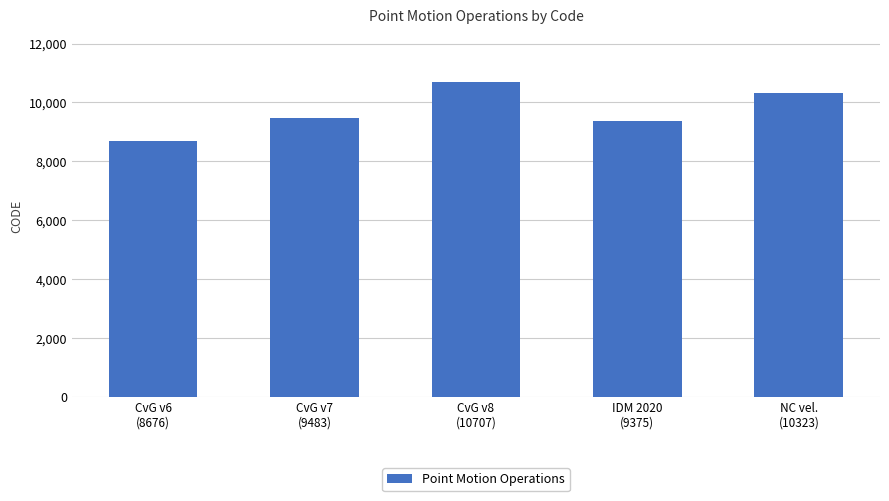

Rank the categories by value from lowest to highest.

CvG v6
(8676), IDM 2020
(9375), CvG v7
(9483), NC vel.
(10323), CvG v8
(10707)